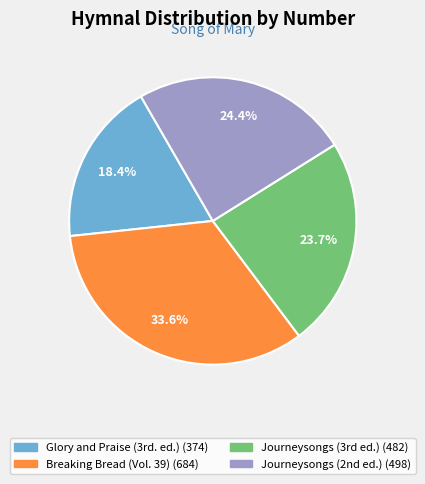

Is there any slice that represents more than half of the pie?

No